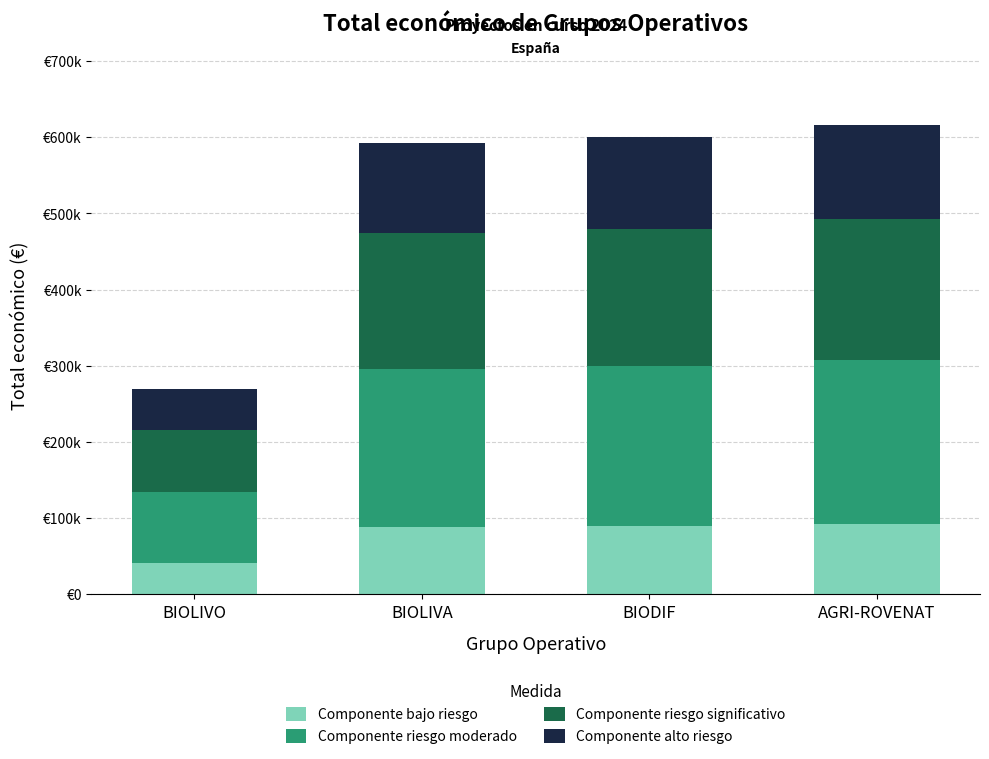

Are the bars horizontal?

No